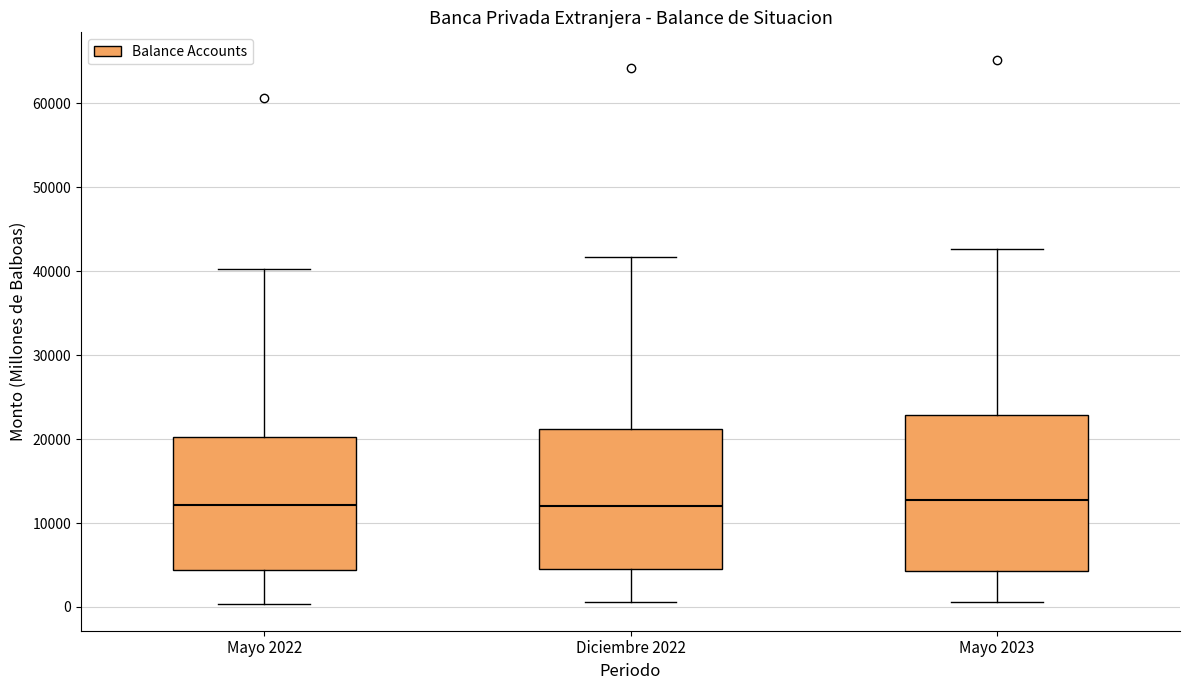

Reading left to right, transcribe this box plot: for each box, give where its median line is, the range the box spans, and where its two whiskers end, as read against the y-axis. The values are not printed on the chart, so give them approximately, as read against the axis.

Mayo 2022: median 12000, box 4000 to 20000, whiskers 0 to 40000
Diciembre 2022: median 12000, box 5000 to 21000, whiskers 1000 to 42000
Mayo 2023: median 13000, box 4000 to 23000, whiskers 1000 to 43000